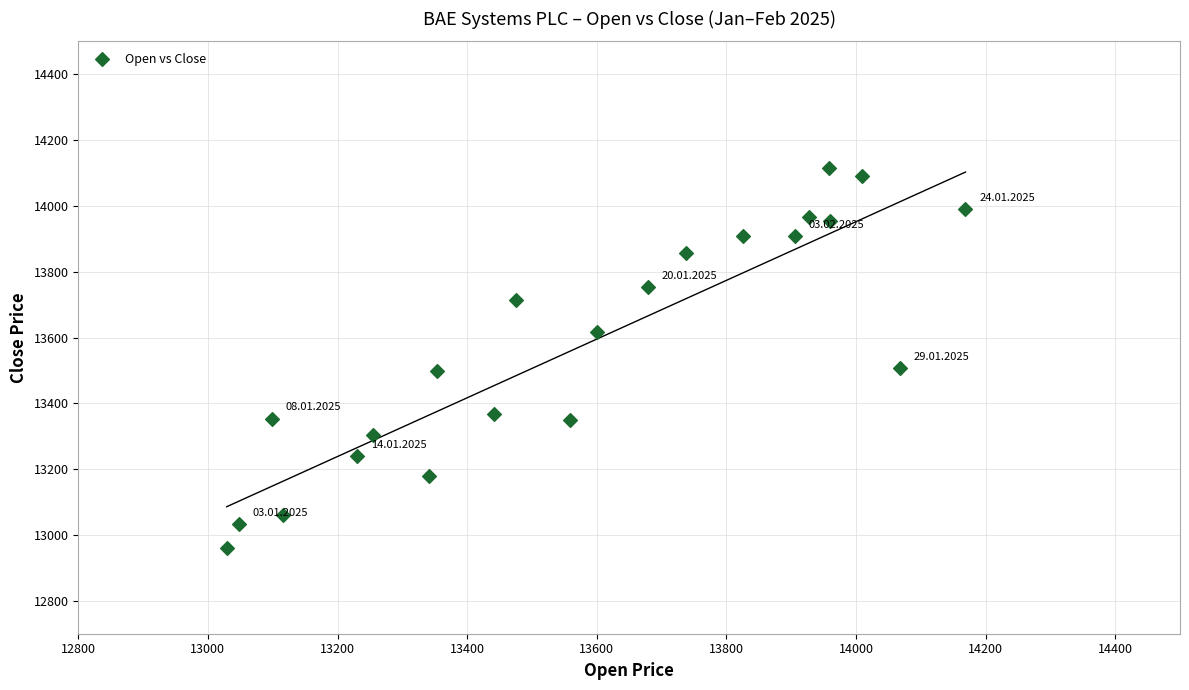

What is the range of X values (max minus min)?

1140